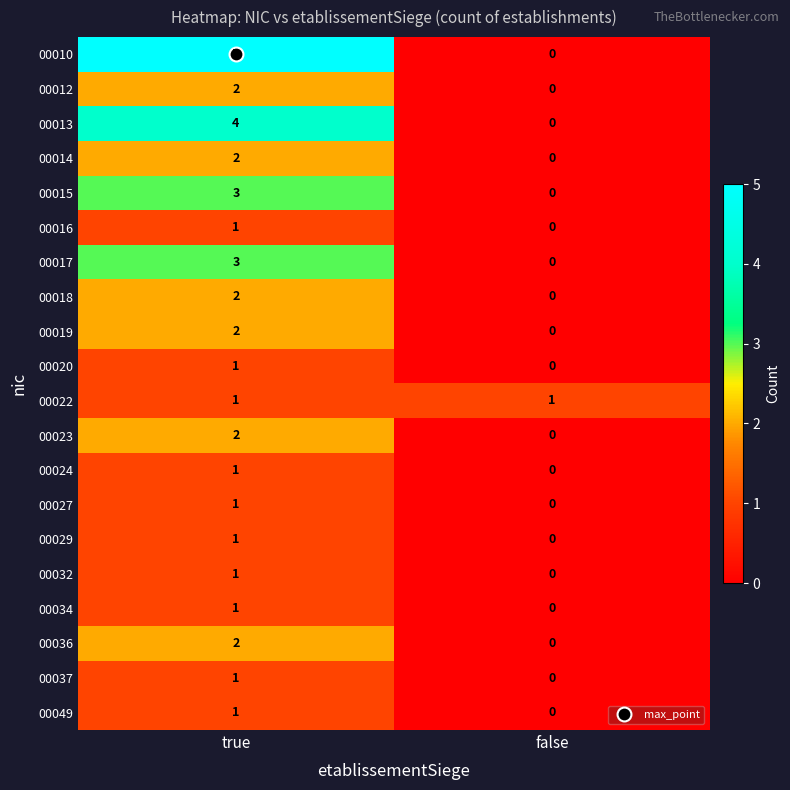

Count the number of data series in this chart.

20